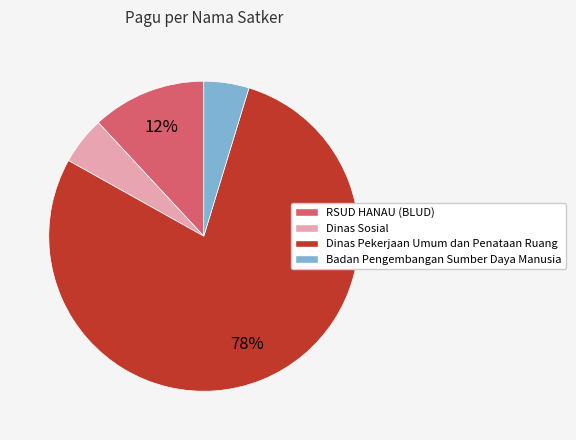

Which slice represents more than half of the pie?

Dinas Pekerjaan Umum dan Penataan Ruang